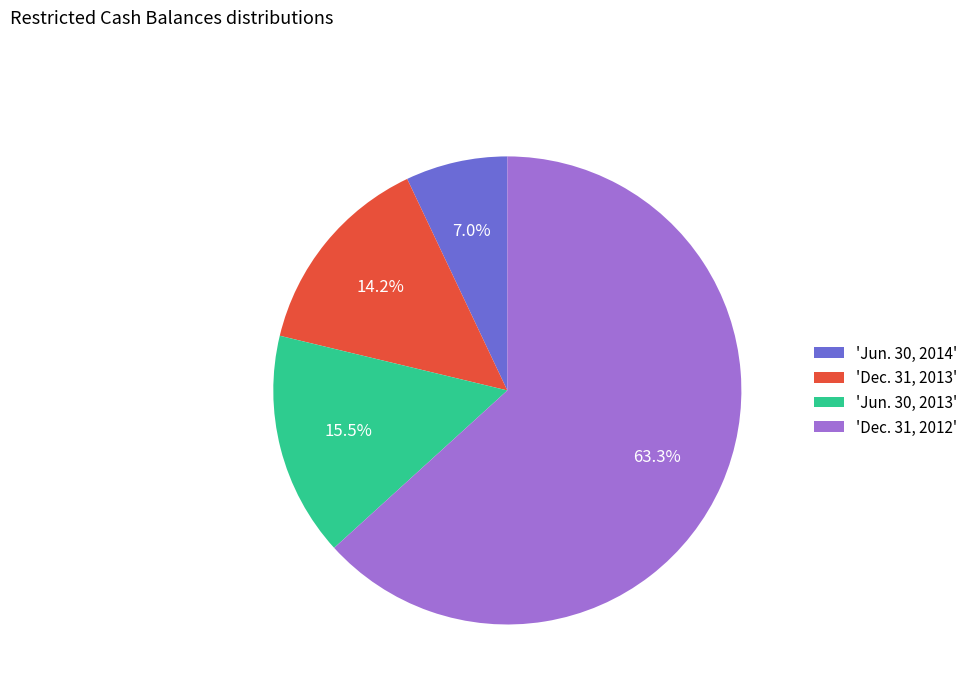

Rank the categories by value from highest to lowest.

'Dec. 31, 2012', 'Jun. 30, 2013', 'Dec. 31, 2013', 'Jun. 30, 2014'